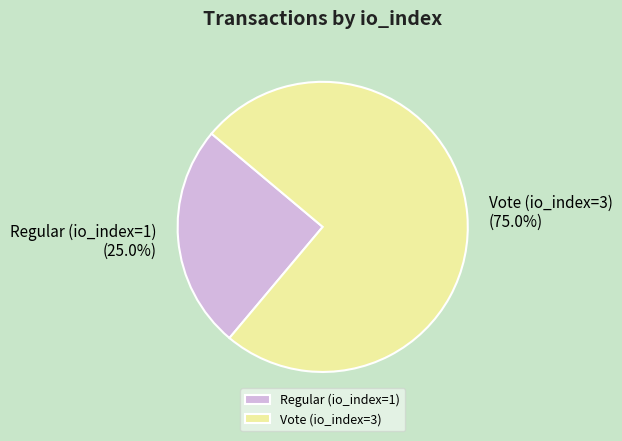

What is the ratio of the value at Regular (io_index=1) to the value at Vote (io_index=3)?

0.3